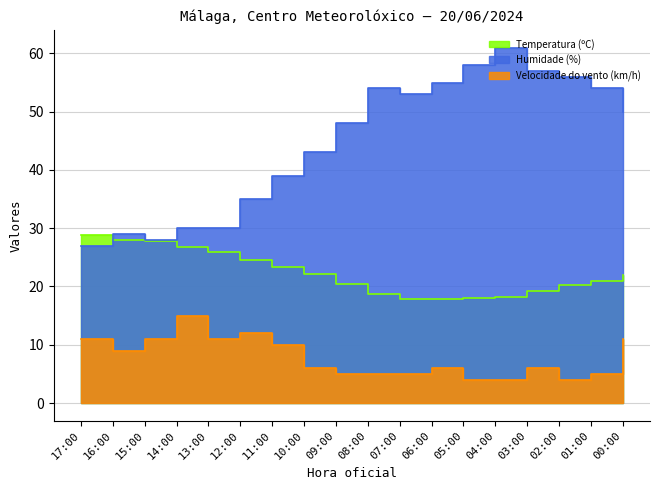

What is the total value across all series at 02:00?

80.2